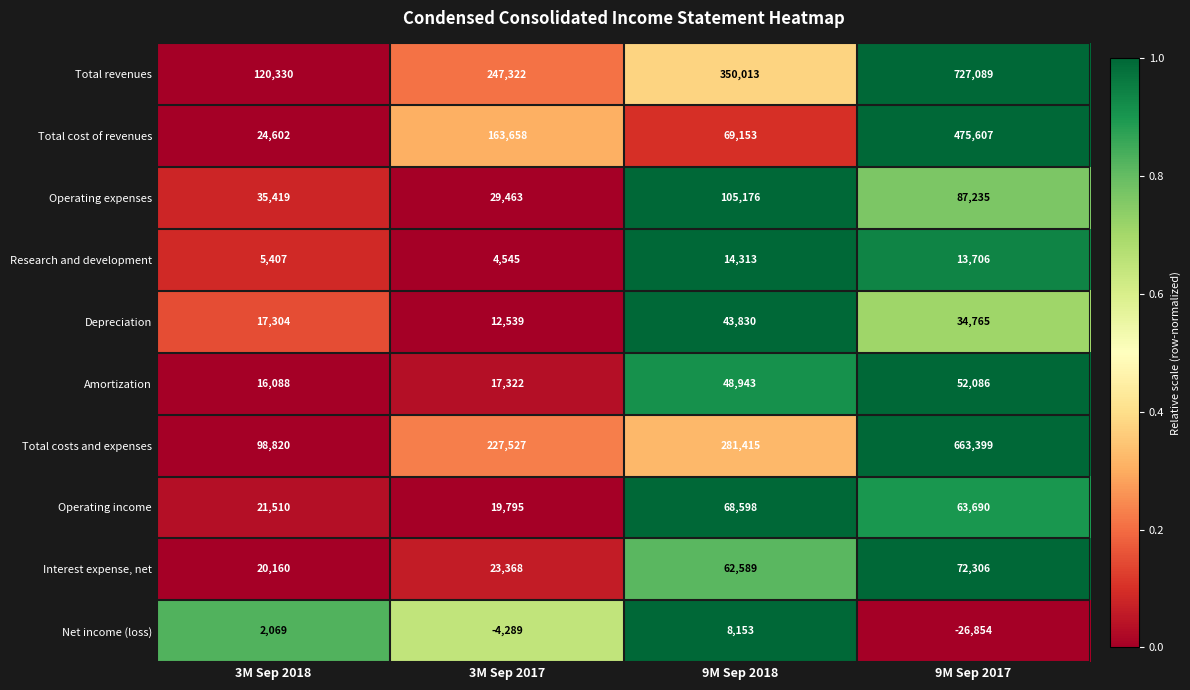

Where does the Research and development series first go above 13706?

9M Sep 2018